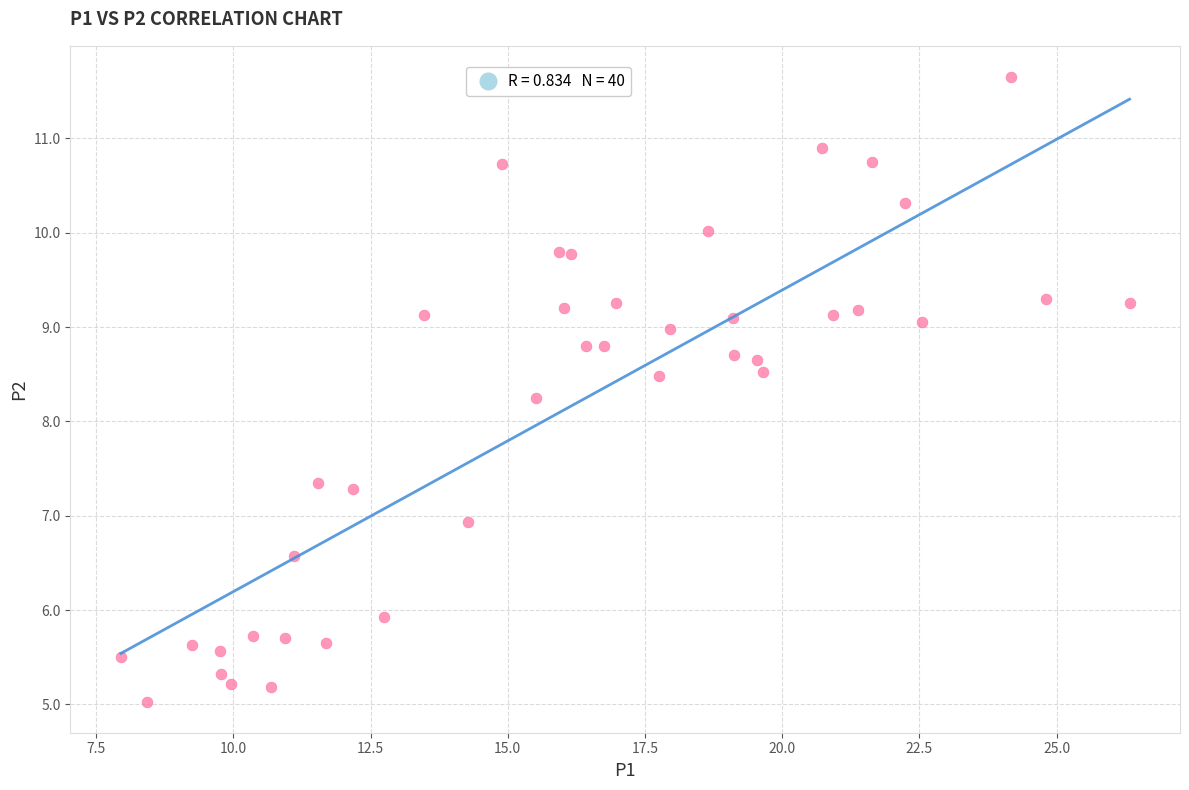

What is the range of Y values (max minus min)?

6.6